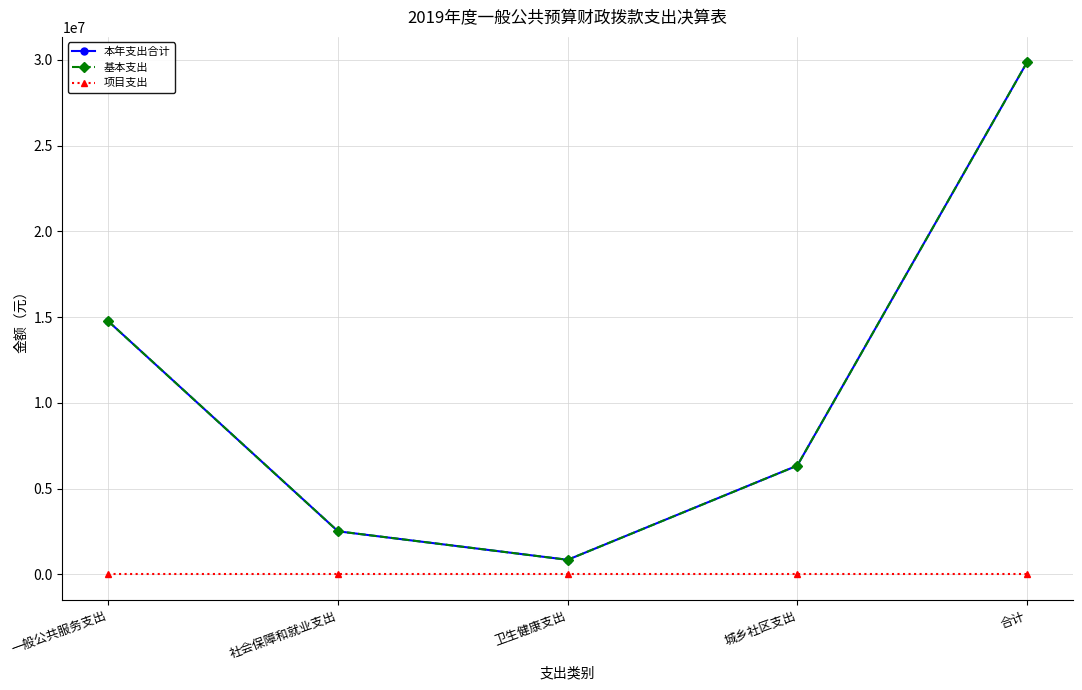

Between 城乡社区支出 and 合计, which series saw the biggest shift?

本年支出合计